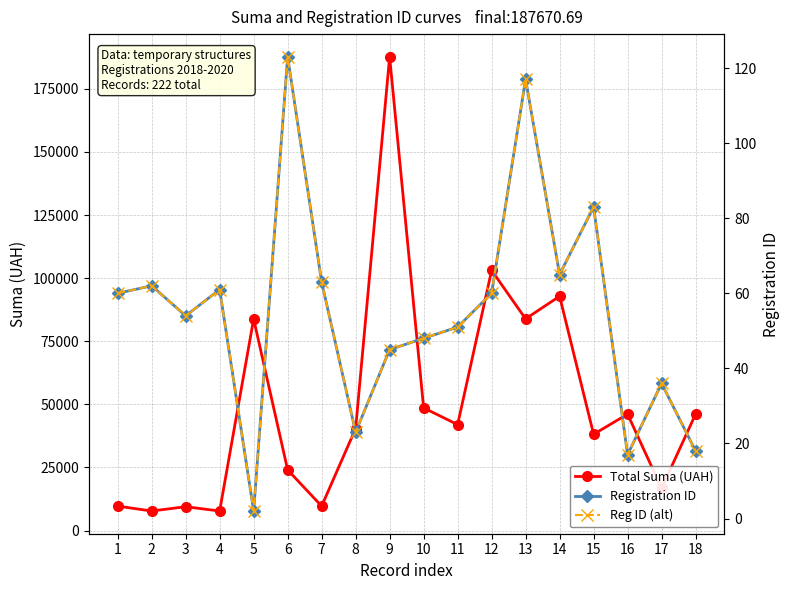

Which category has the highest value across all series?

9